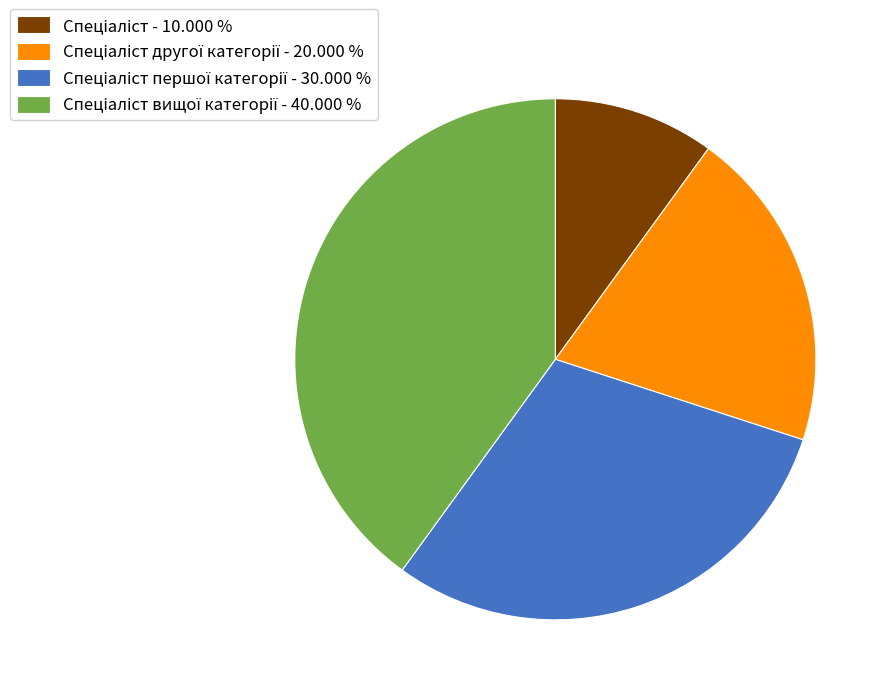

Is there any slice that represents more than half of the pie?

No